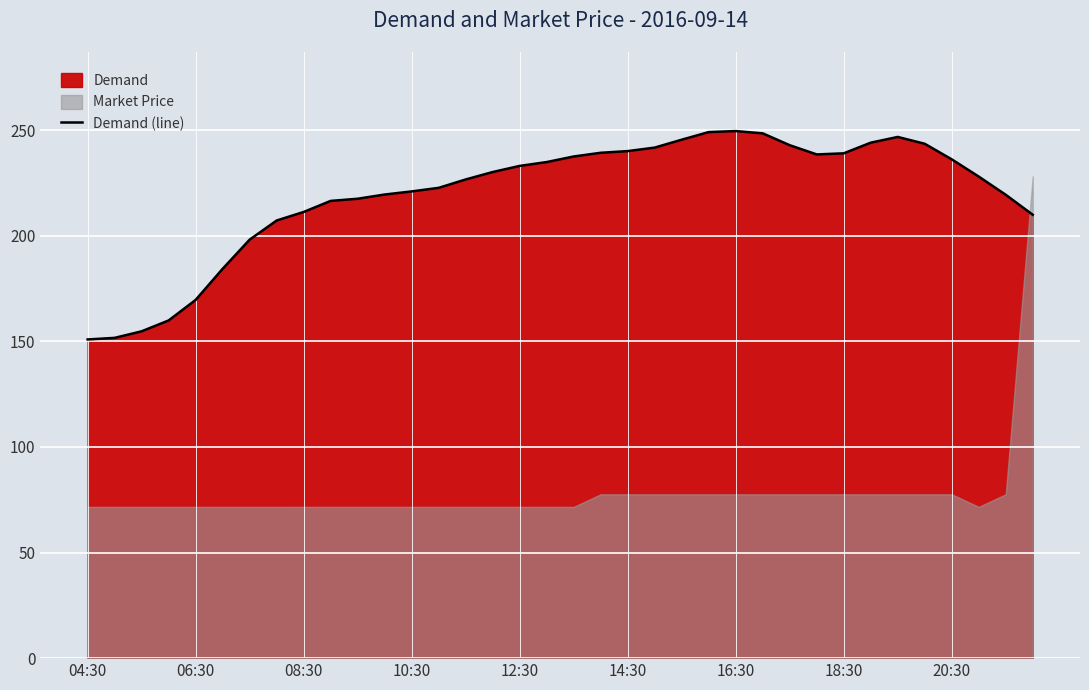

Is it true that the value at 13 is 53.7?

False